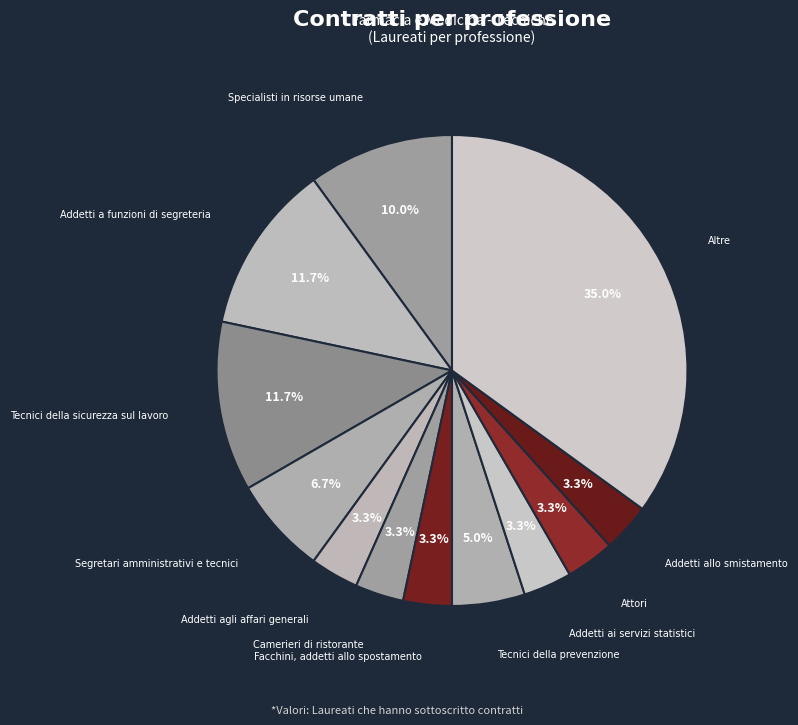

What is the smallest slice in the pie chart?

Addetti agli affari generali